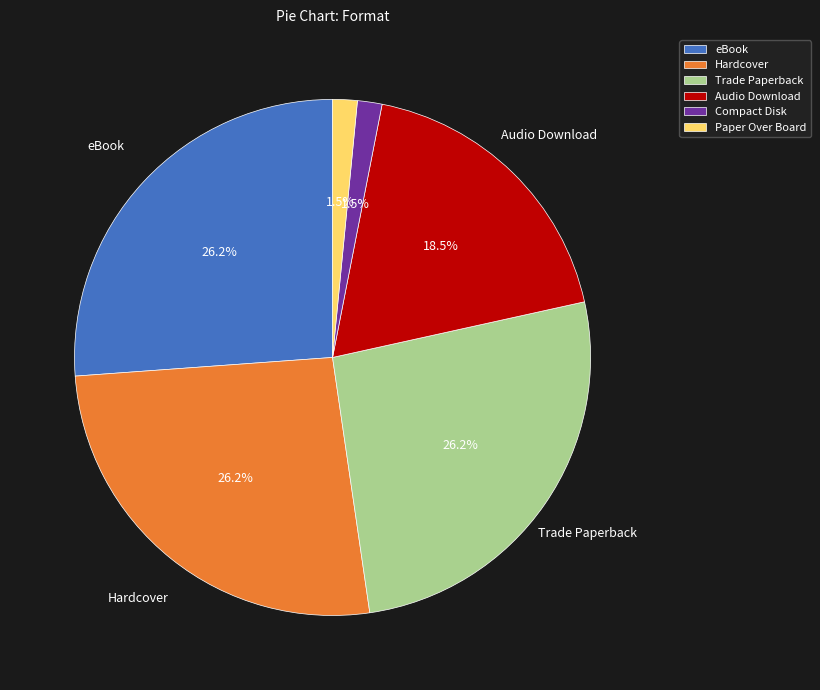

The Hardcover slice represents 26% of the pie. True or false?

True